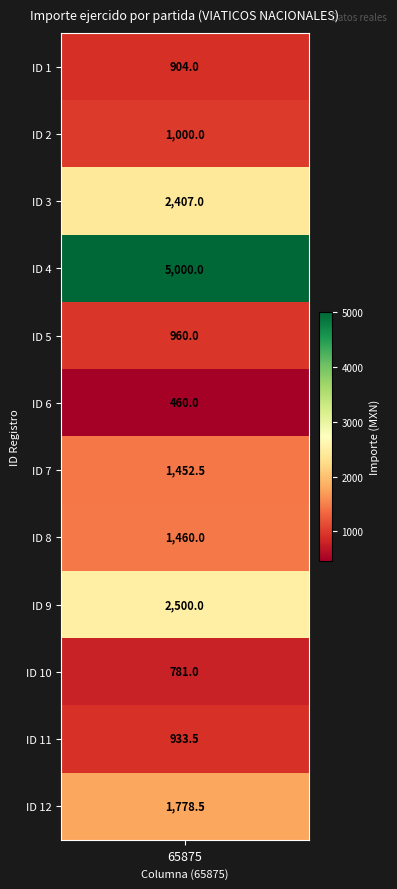

What is the ratio of the value at 4 to the value at 9?

2.0